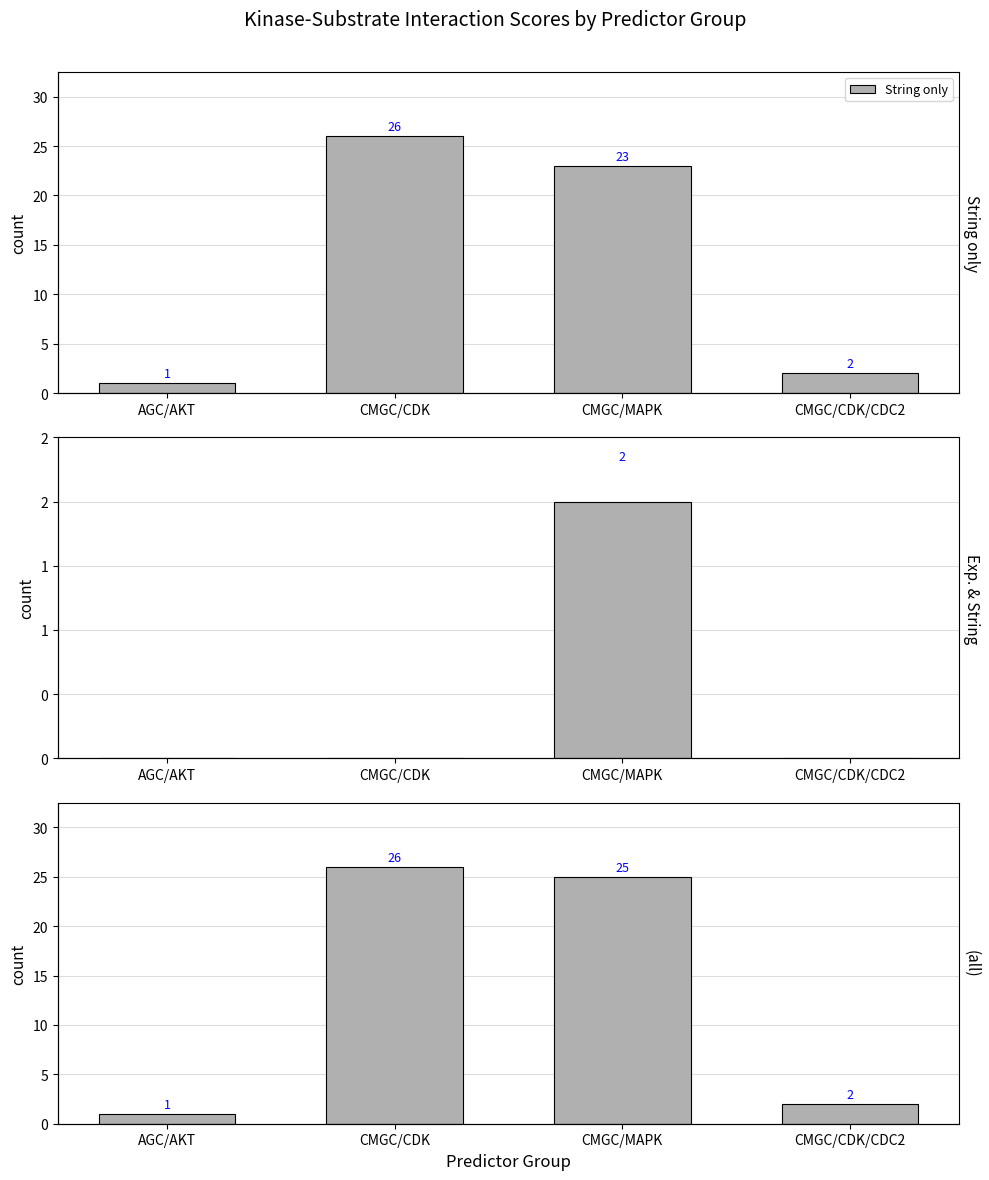

List the series in order of their peak value, highest first.

String only, (all), Exp. & String